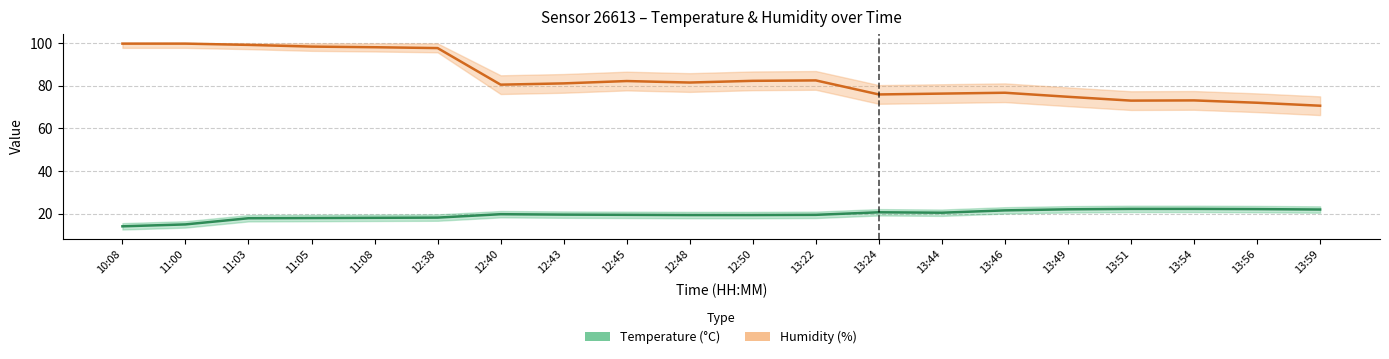

Reading left to right, list all the values displayed in this chart.

humidity: 99.9	99.9	99.3	98.5	98.2	97.8	80.6	81.2	82.3	81.6	82.4	82.6	76.0	76.4	76.8	74.9	73.1	73.2	72.1	70.7
temperature: 14.0	14.9	17.8	17.9	18.0	18.1	19.7	19.5	19.4	19.3	19.3	19.4	20.6	20.4	21.5	22.0	22.2	22.2	22.1	21.9